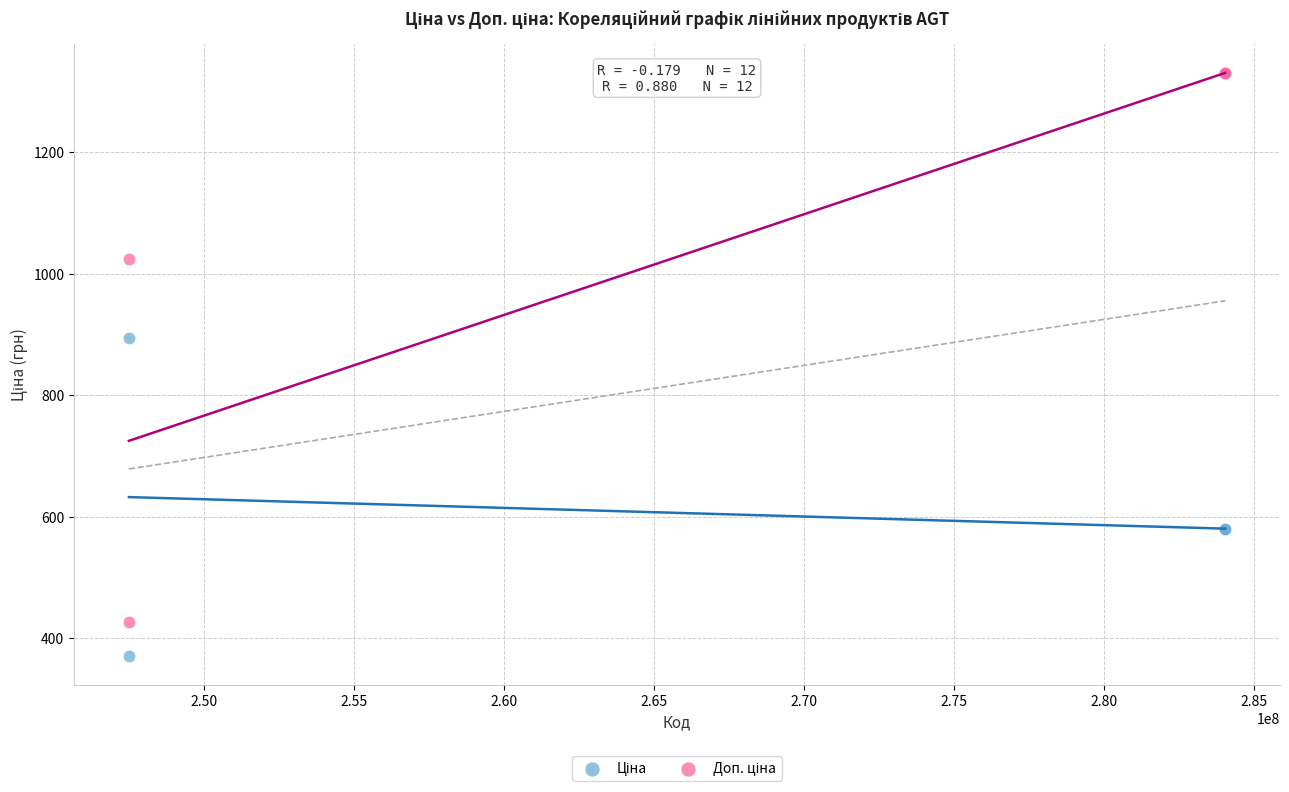

Across all series, what Y value is closest to 850?

893.3